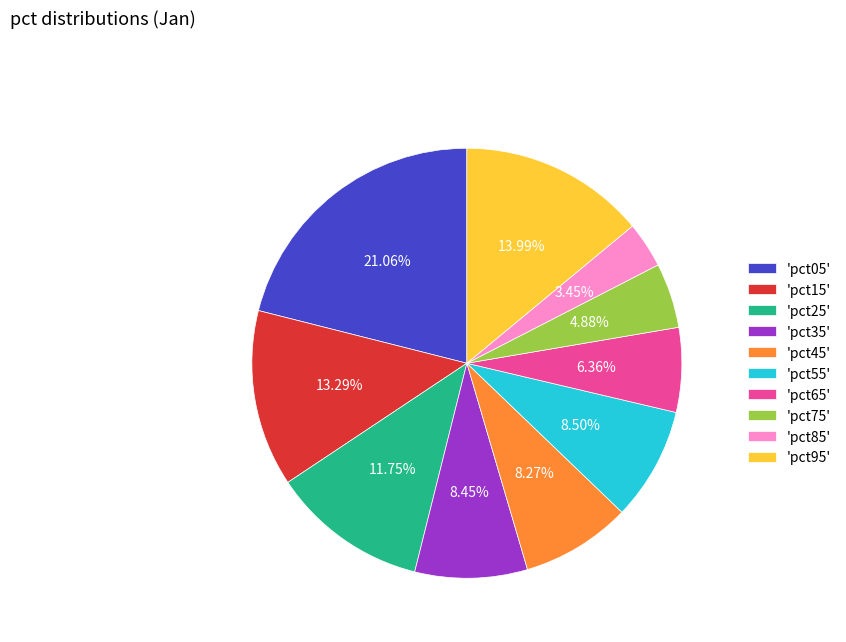

Does any single category account for the majority?

No